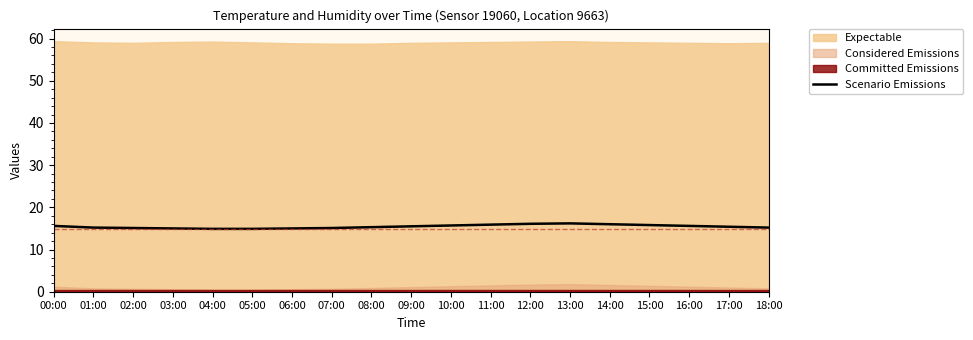

What is the value of the 16th point from the left?

15.8